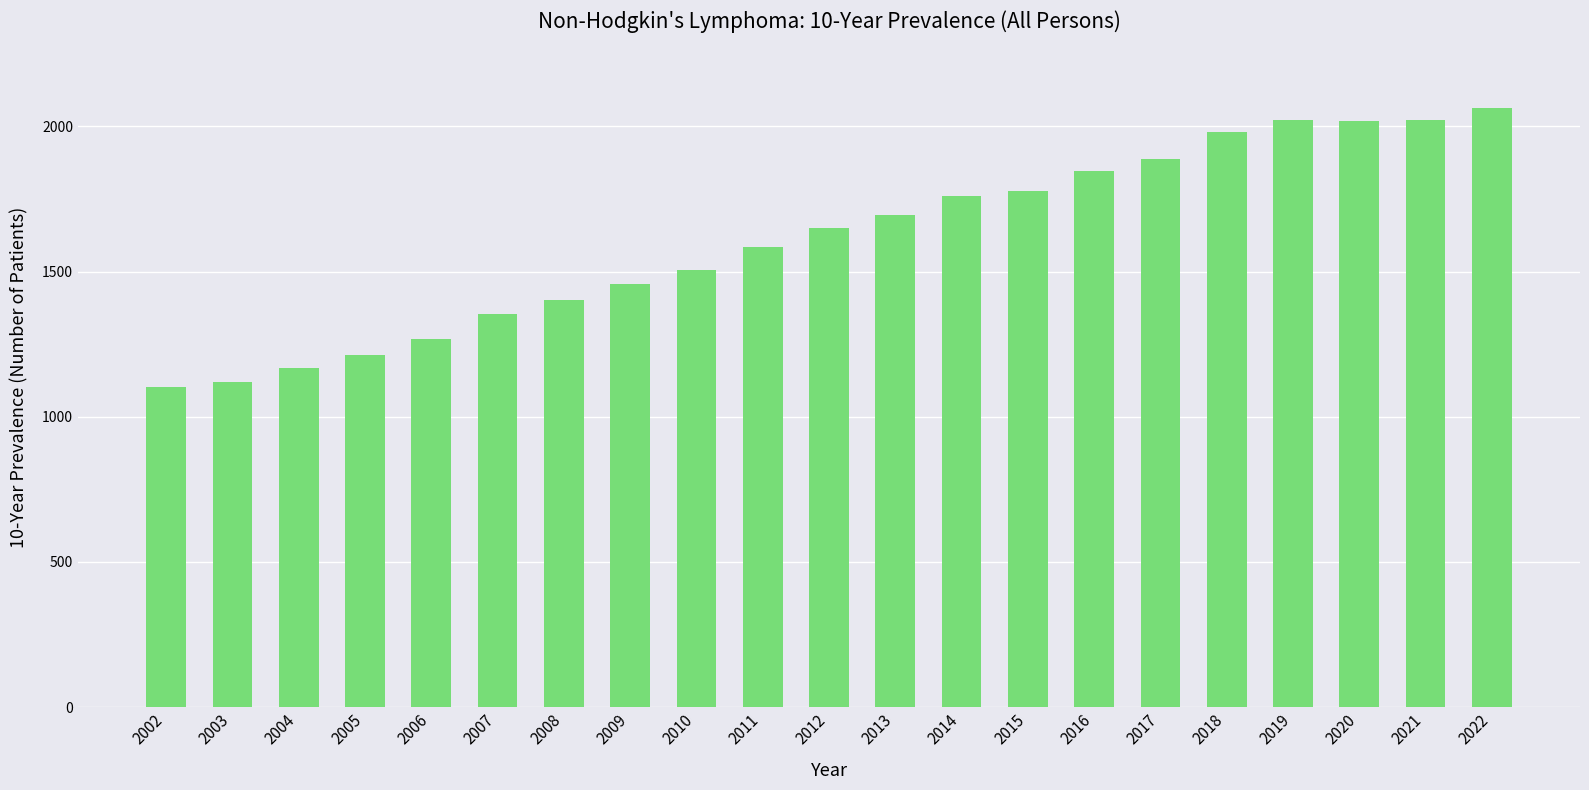

What is the difference between the values at 2002 and 2022?

959